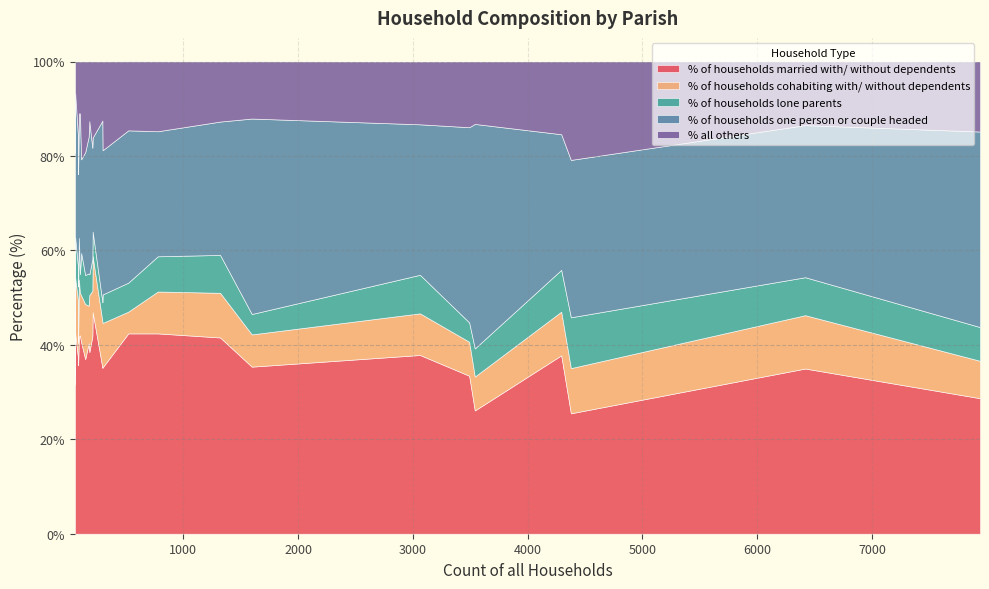

What is the minimum value for % of households married with/ without dependents?

25.5